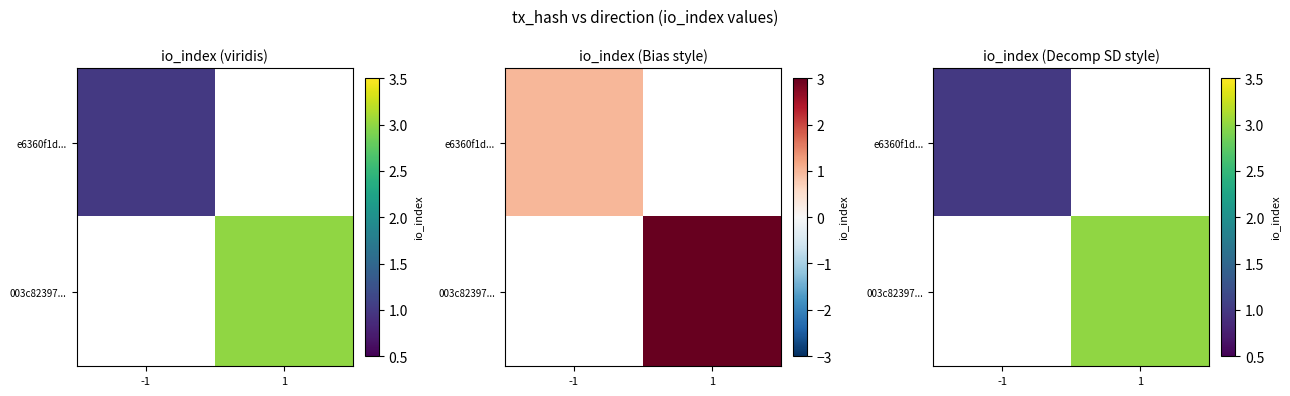

True or false: 003c82397... has a value of 5.2 at 1.

False